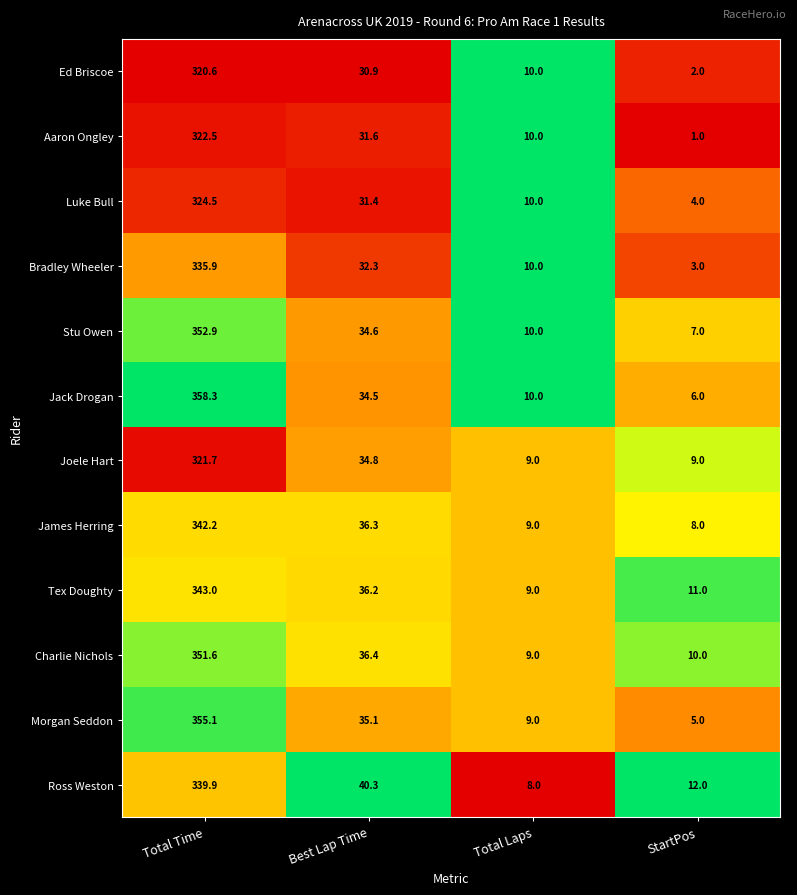

What is the total value across all series at StartPos?

78.0